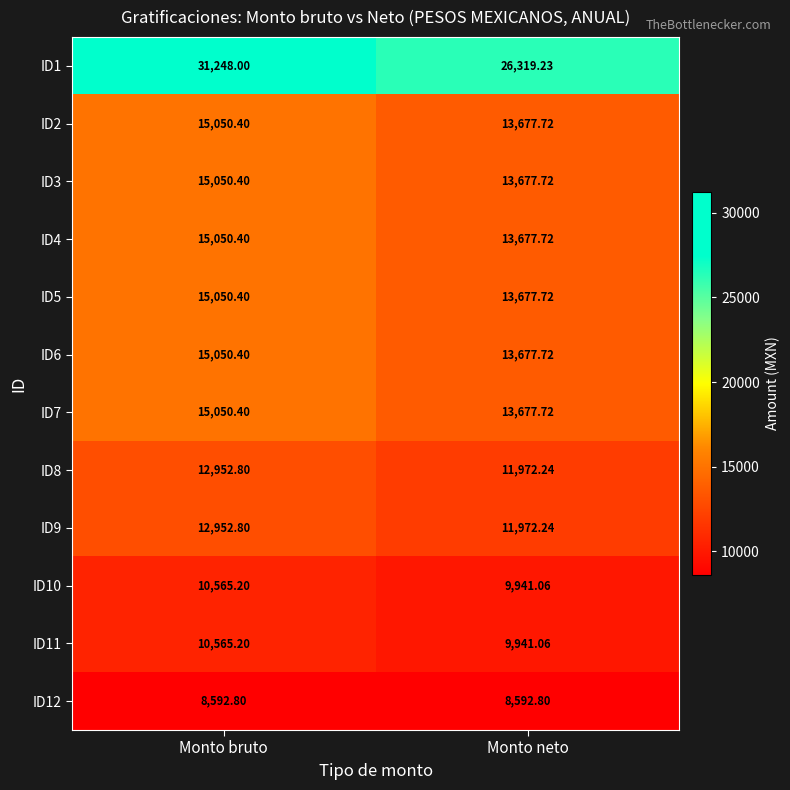

At which label does ID9 reach its peak?

Monto bruto